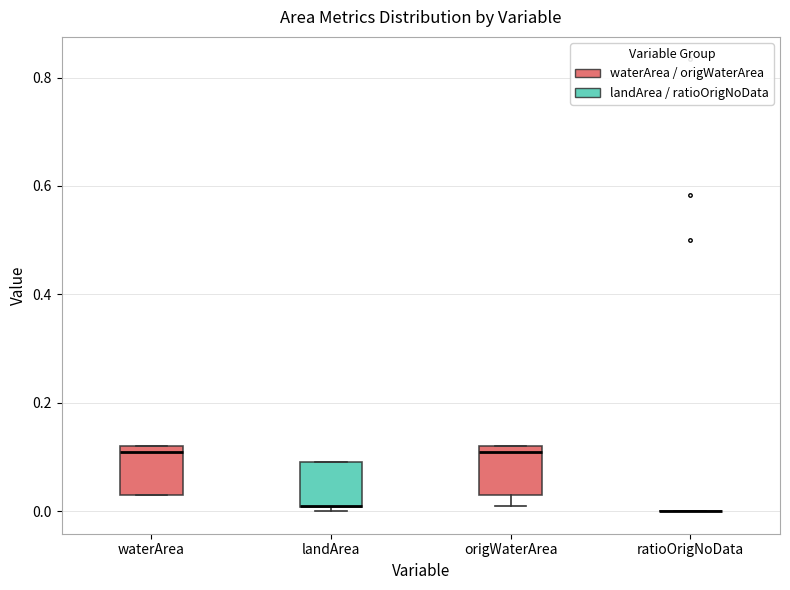

Where is the upper edge of the box for landArea on the y-axis? The values are not printed on the chart, so give them approximately, as read against the axis.

0.10